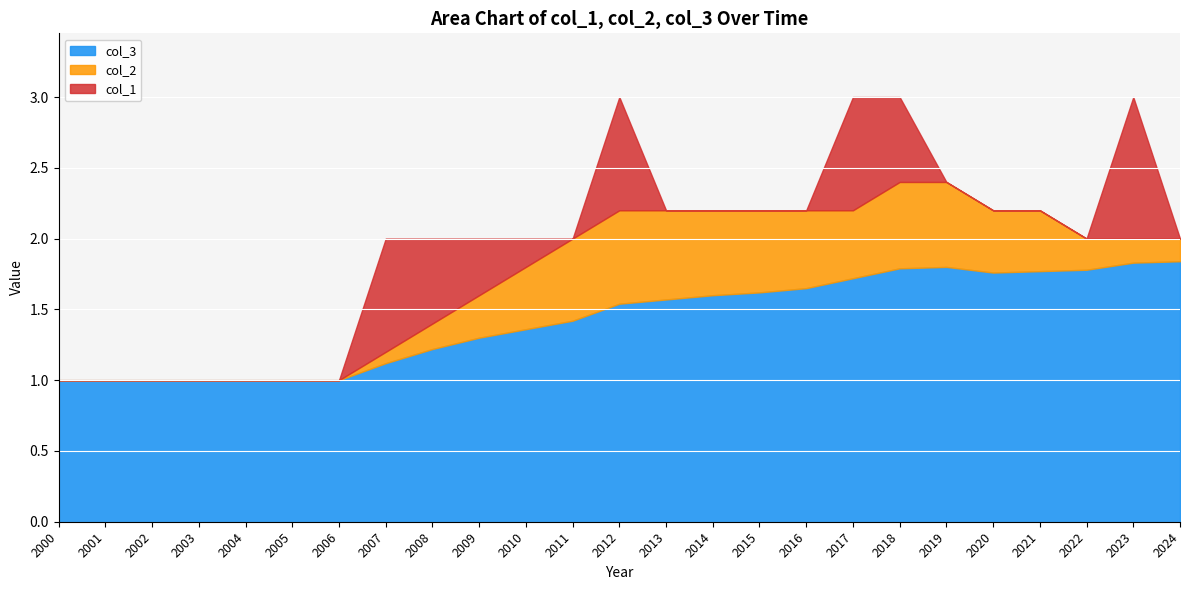

The value of col_3 at 2023 is 0.7. True or false?

False